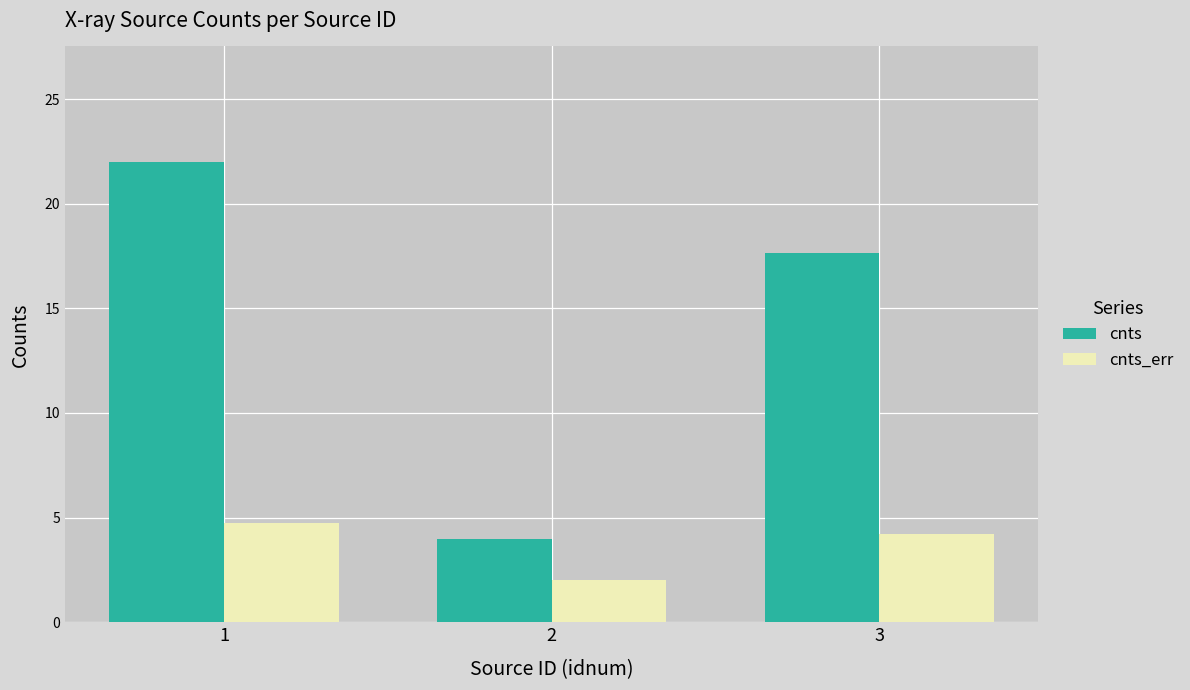

What is the sum of all cnts values?

43.7